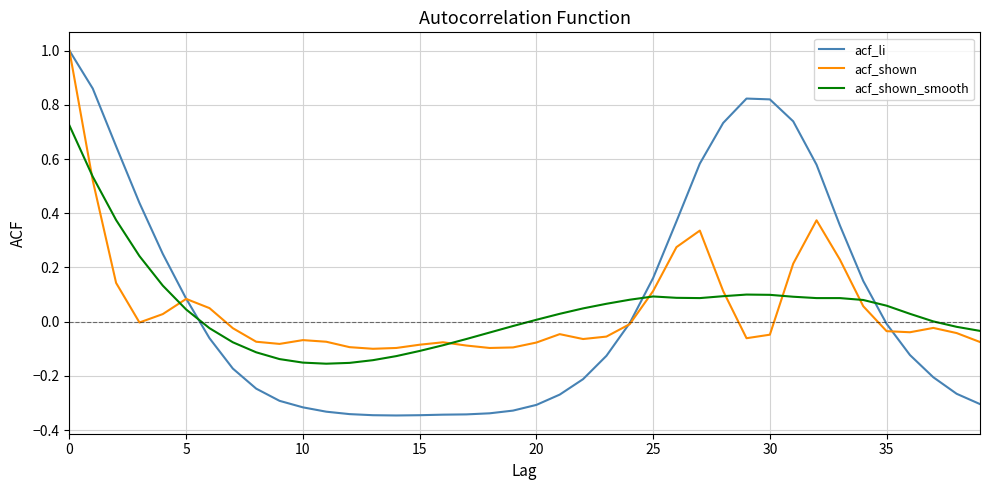

Which series has the widest spread of values?

acf_li